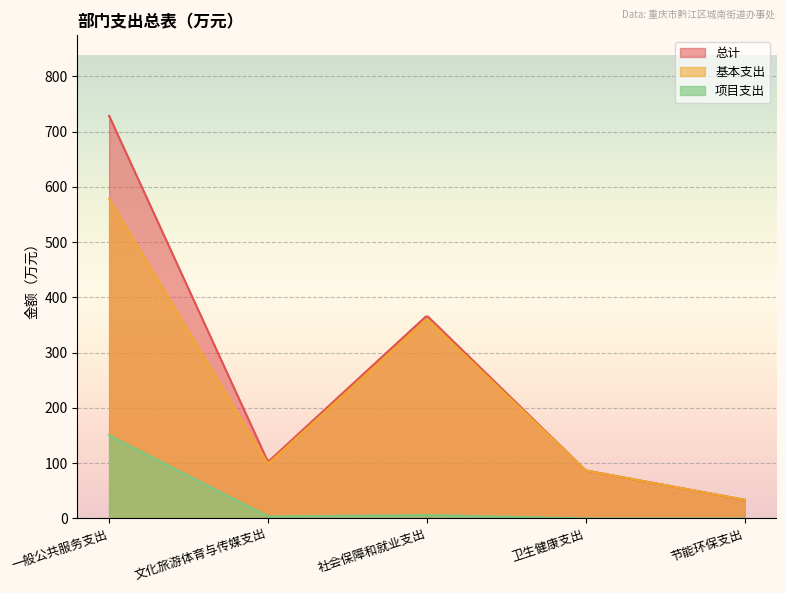

True or false: 总计 and 基本支出 intersect in this chart.

False